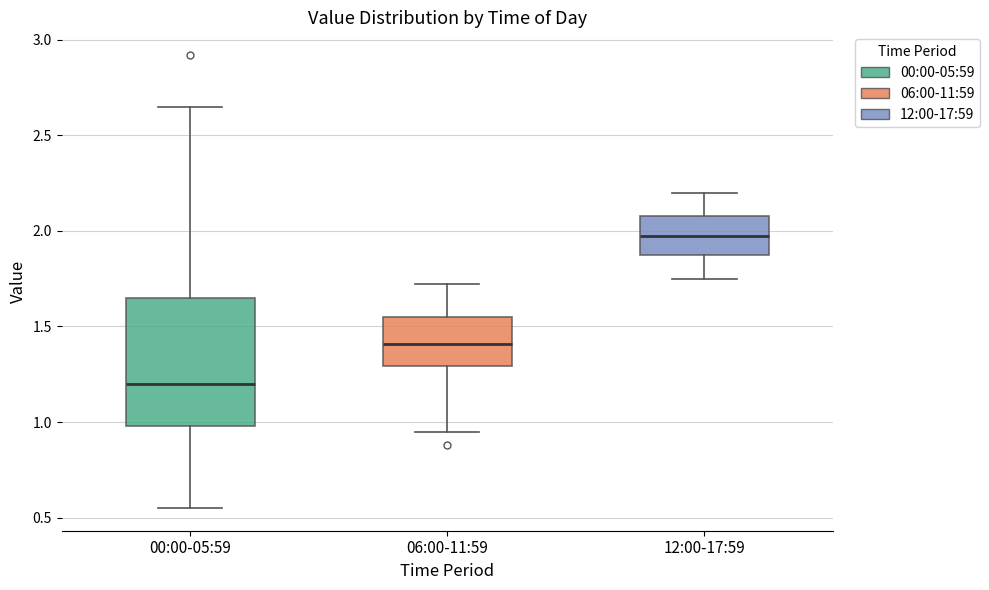

Where does the upper whisker of the box for 00:00-05:59 end on the y-axis? The values are not printed on the chart, so give them approximately, as read against the axis.

2.65